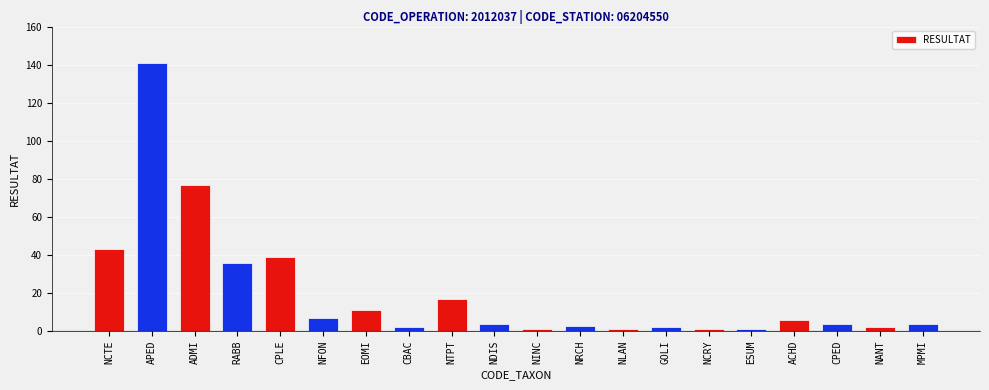

At which category does the chart reach its peak across all series?

APED